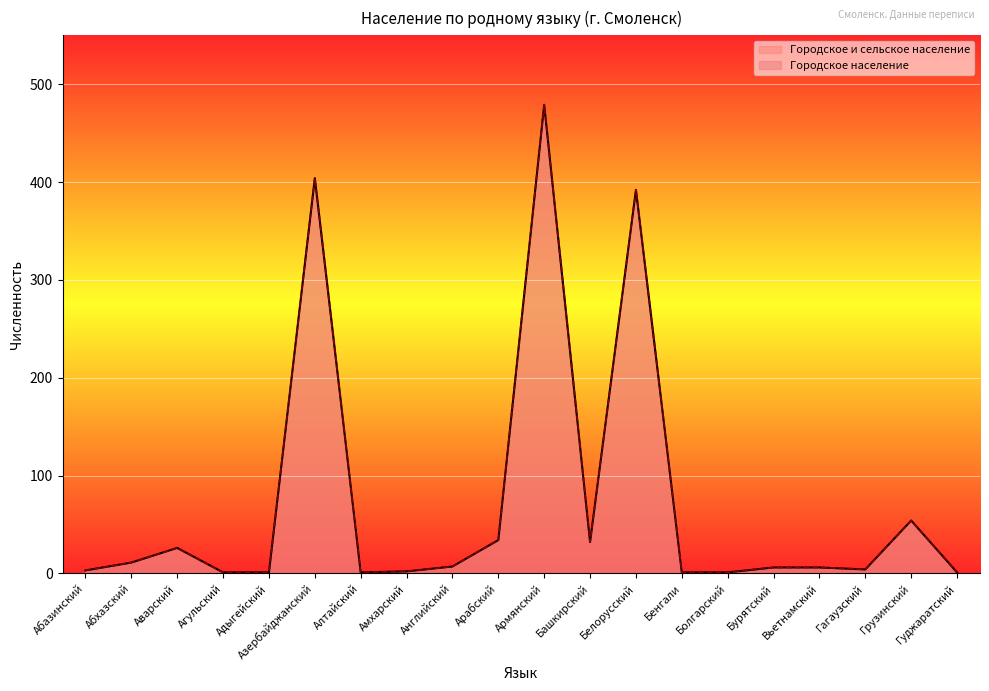

What is the minimum value shown in the chart?

1